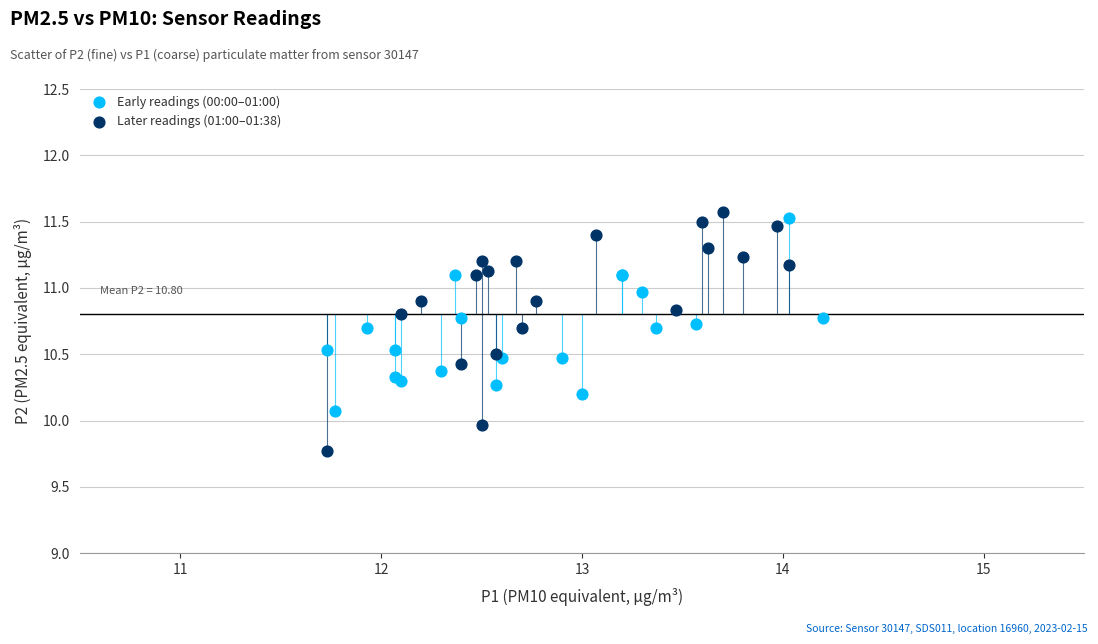

Which series has the widest spread of Y values?

Later readings (01:00–01:38)